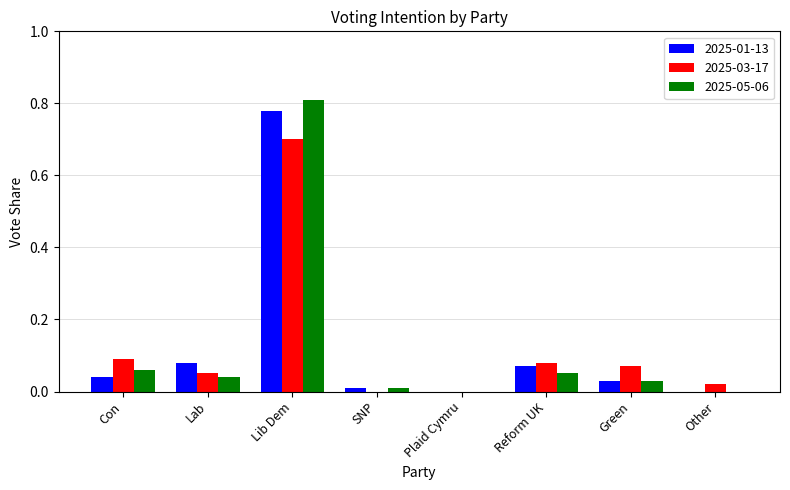

What is the sum of all 2025-03-17 values?

1.0